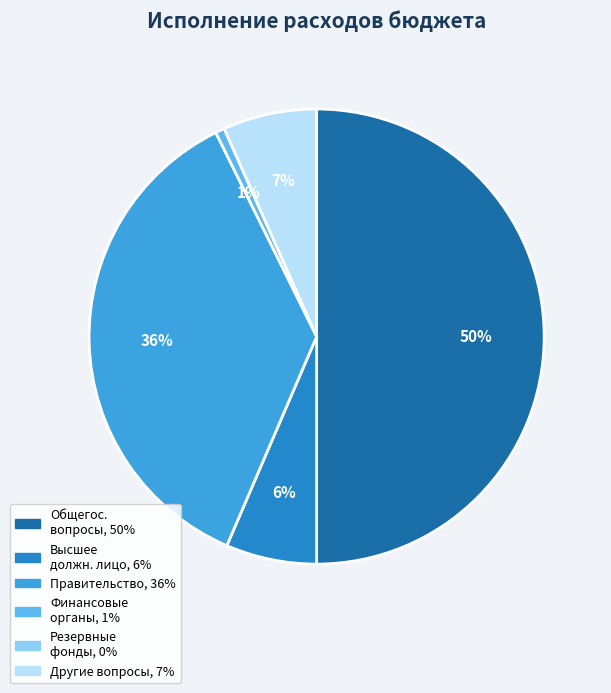

To the nearest percent, what is the average slice percentage?

17%